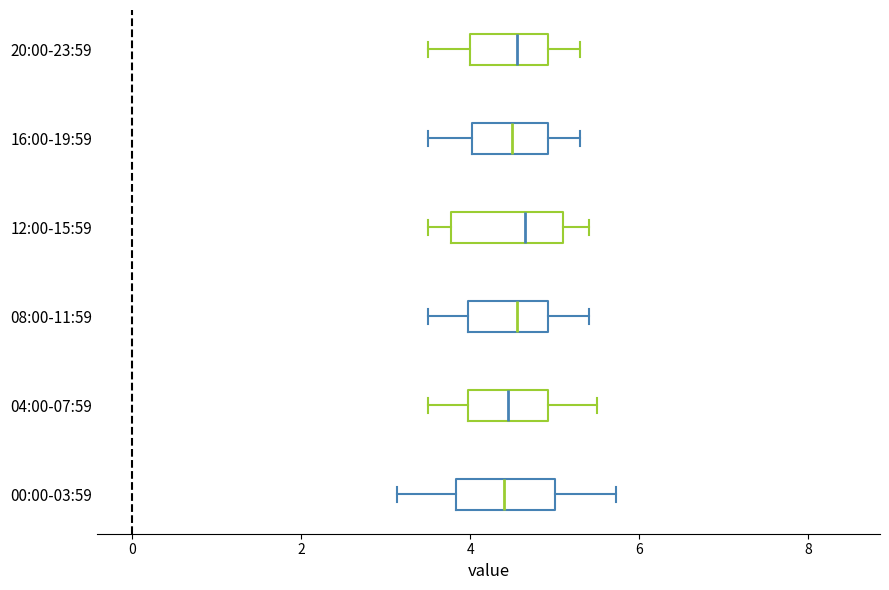

Where is the left edge of the box for 16:00-19:59 on the x-axis? The values are not printed on the chart, so give them approximately, as read against the axis.

4.0